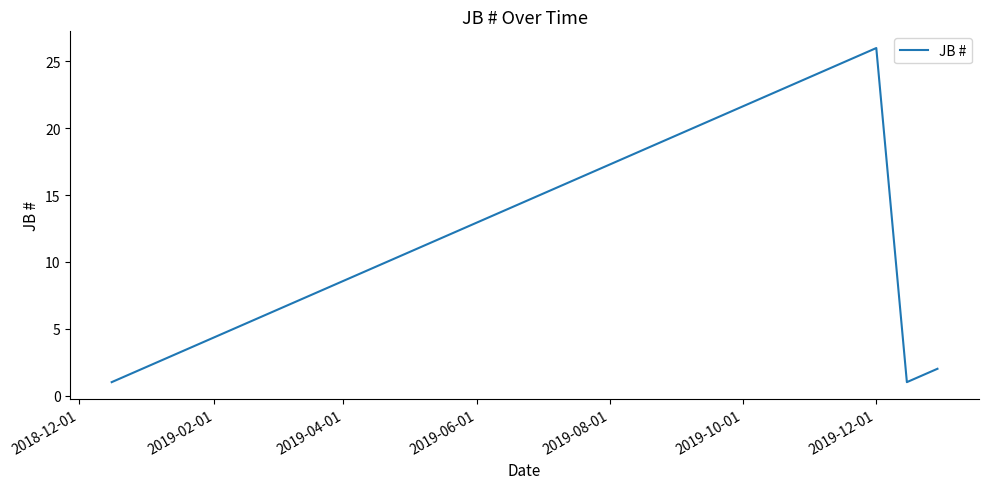

What is the greatest value displayed?

26